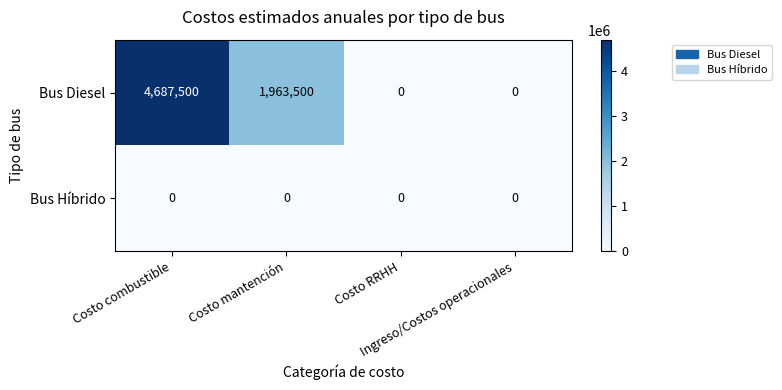

What is the maximum value for Bus Diesel?

4687500